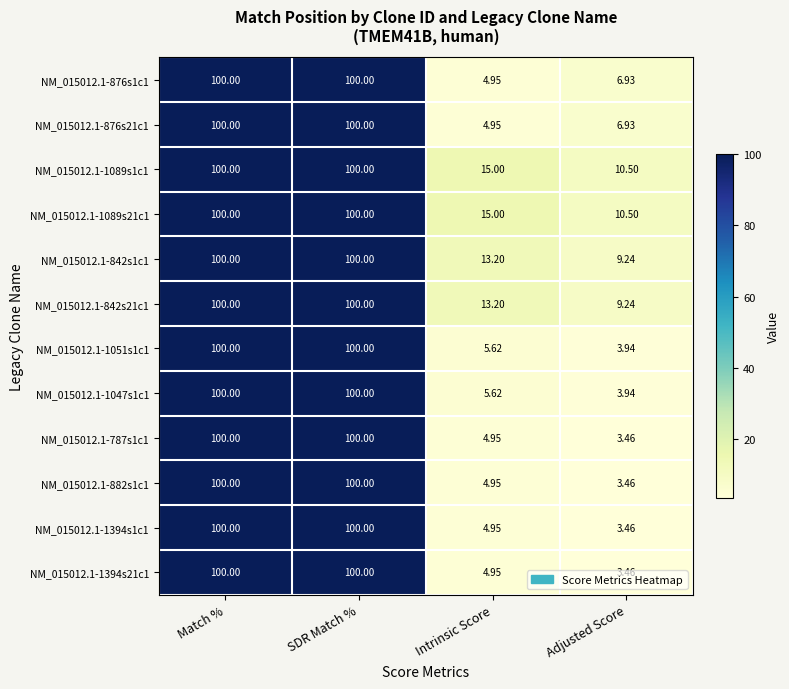

At which label does NM_015012.1-842s1c1 reach its minimum?

Adjusted Score